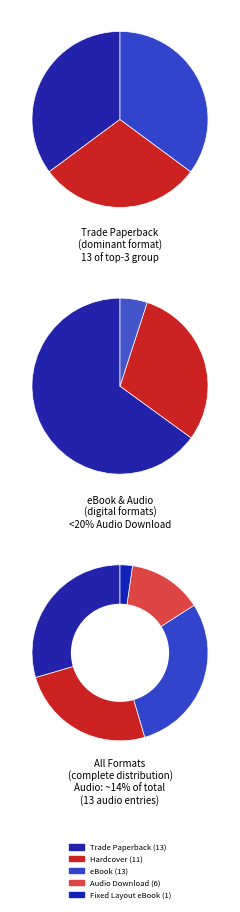

What is the smallest slice in the pie chart?

Fixed Layout eBook